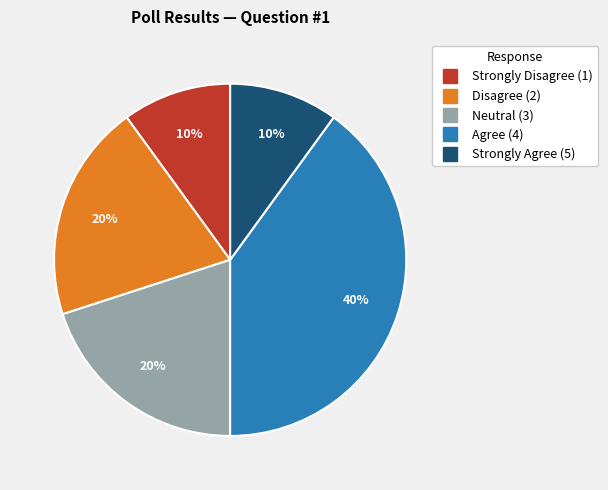

Does any single category account for the majority?

No